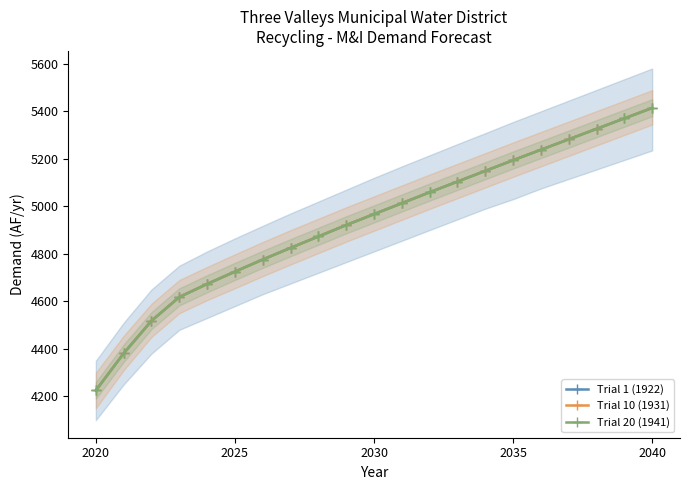

Rank the series by their maximum value, from highest to lowest.

Trial 1 (1922), Trial 10 (1931), Trial 20 (1941)